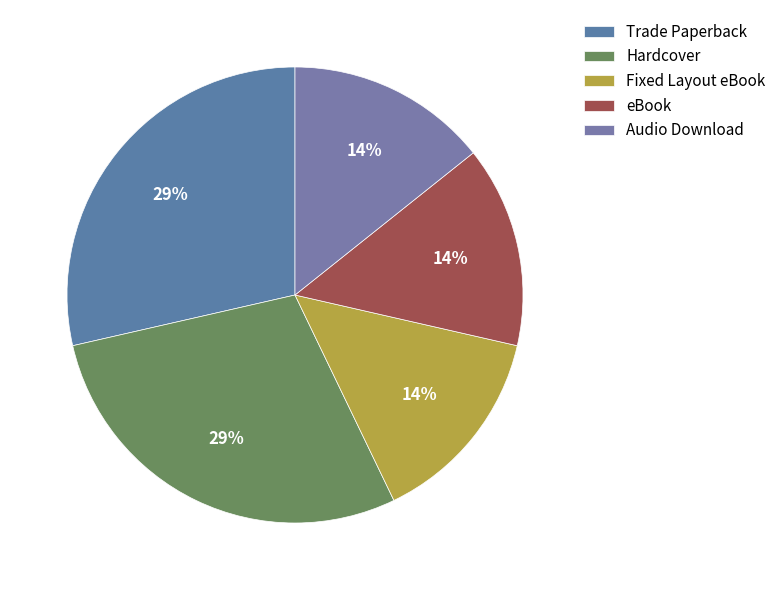

How many slices are in this pie chart?

5